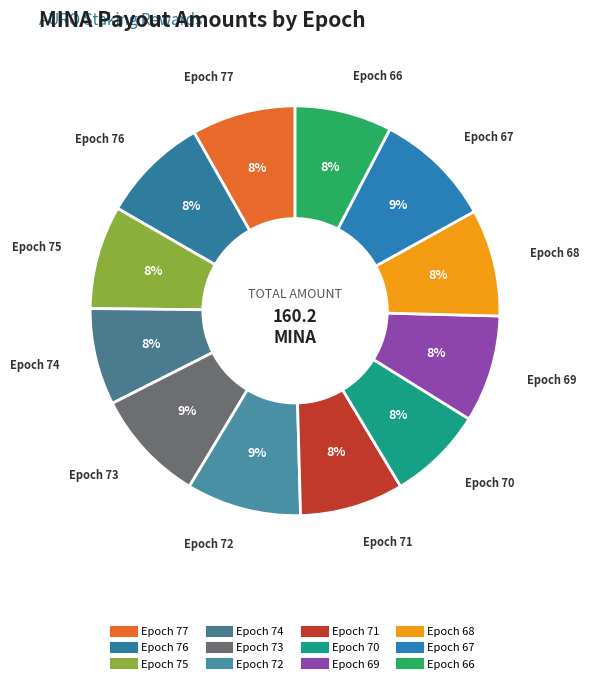

What is the ratio of the value at Epoch 69 to the value at Epoch 75?

1.0